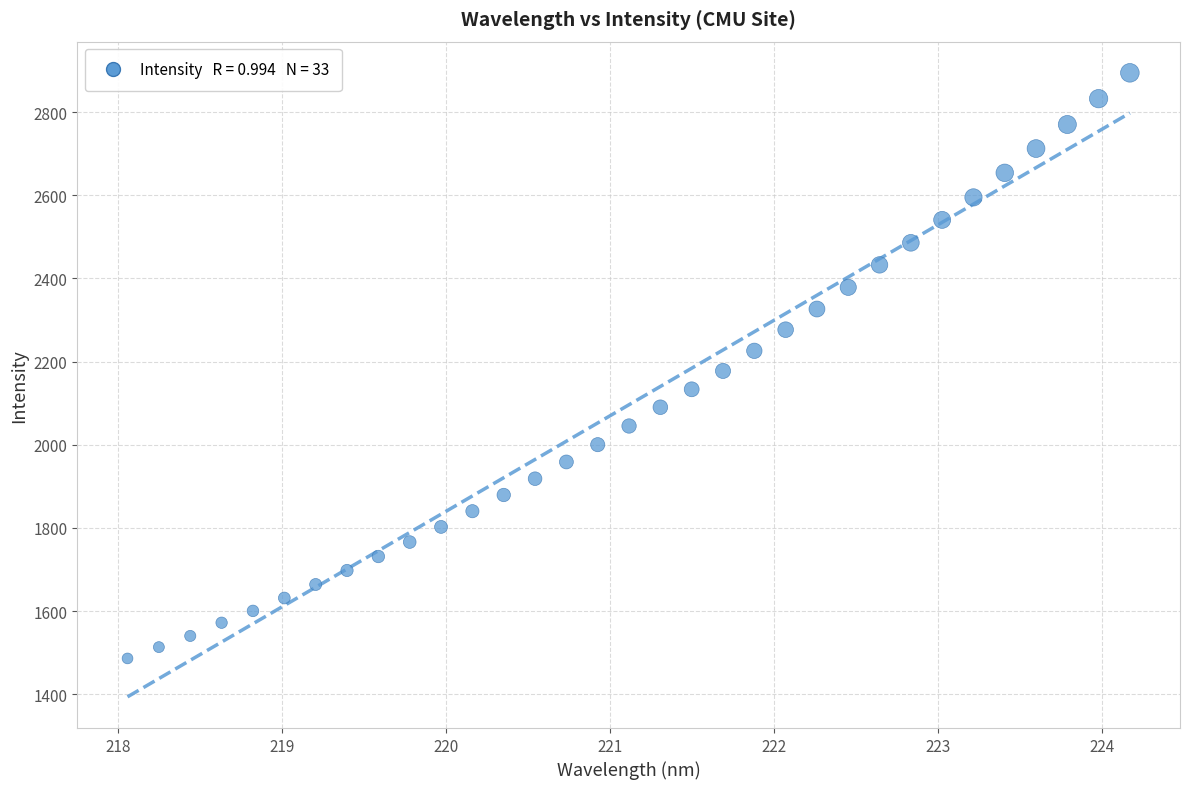

What is the range of X values (max minus min)?

6.1